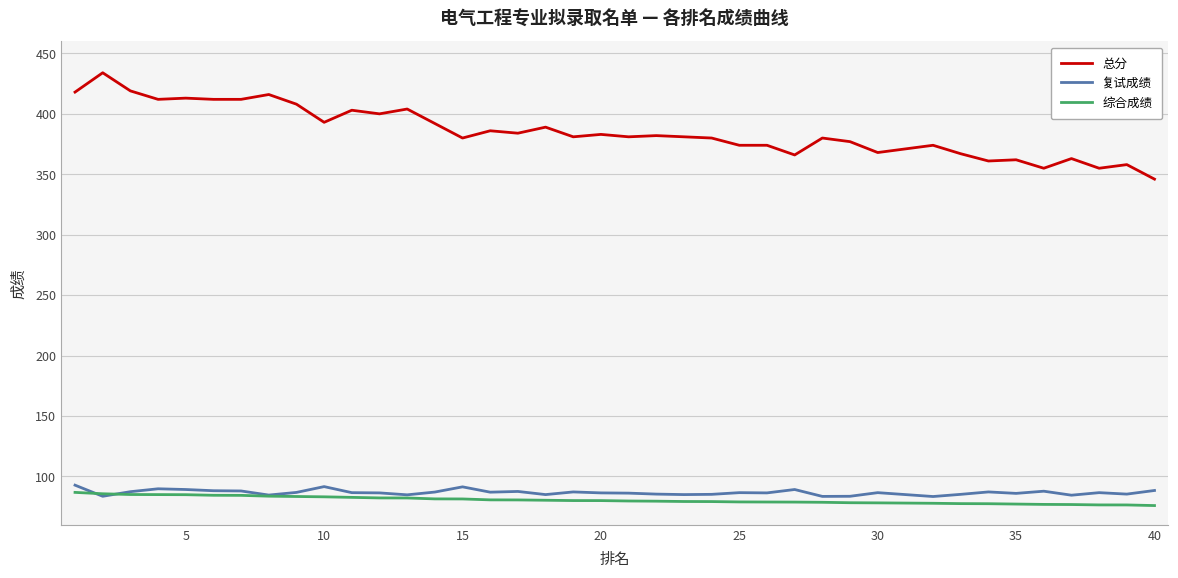

Which series has the widest spread of values?

总分